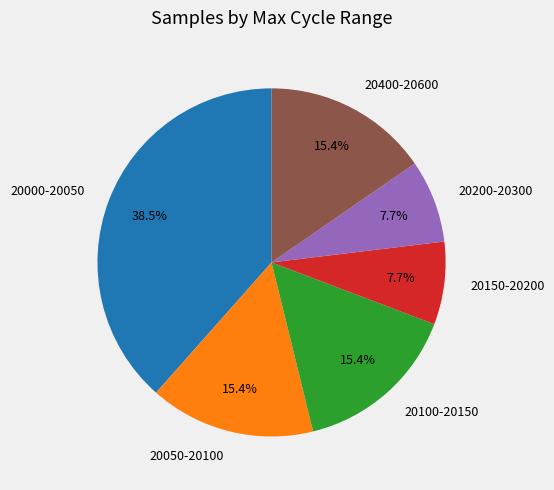

Is there any slice that represents more than half of the pie?

No